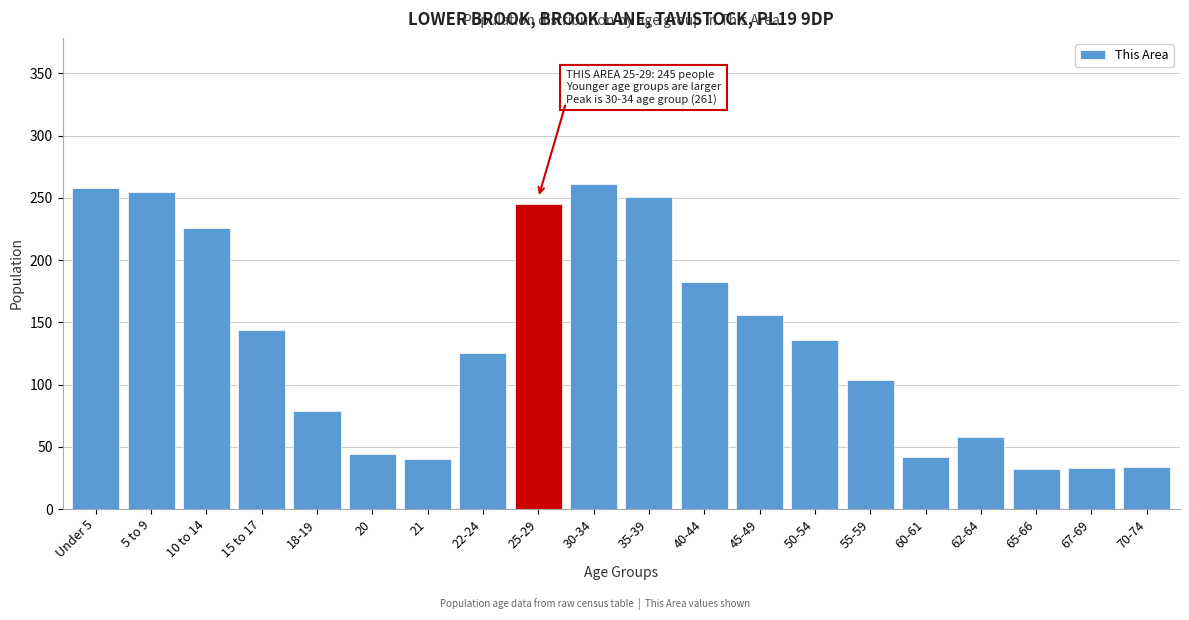

What is the label of the 6th bar from the right?

55-59